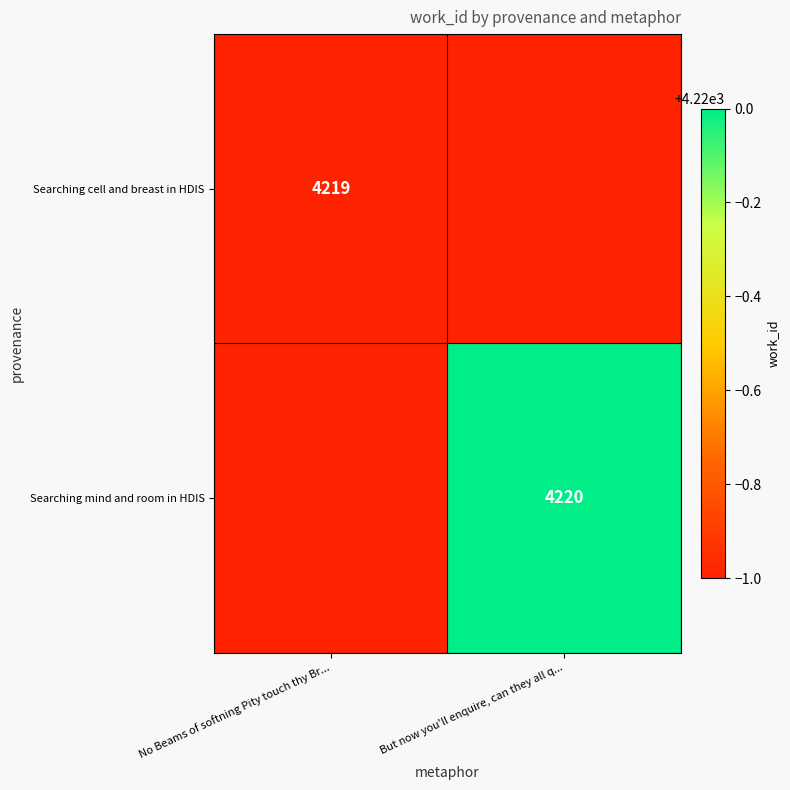

The value of Searching mind and room in HDIS at But now you'll enquire, can they all q... is 4220. True or false?

True